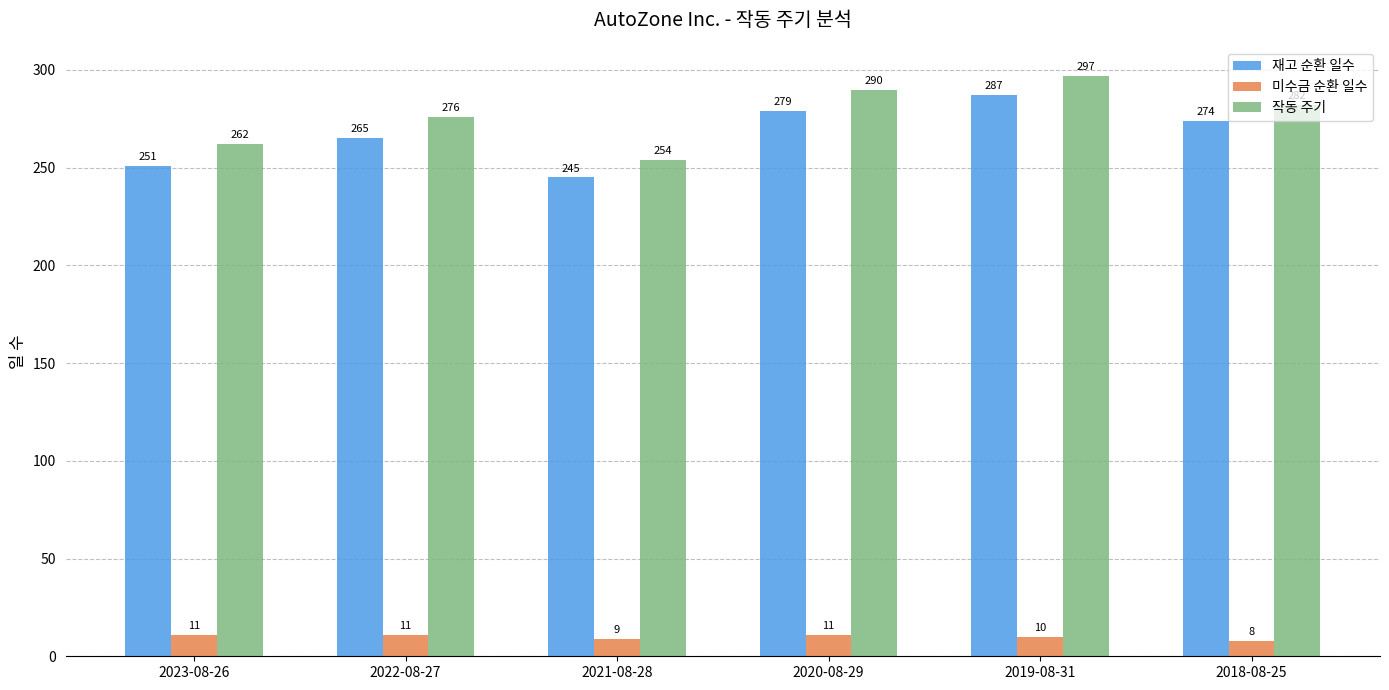

What are all the series names shown in the legend?

재고 순환 일수, 미수금 순환 일수, 작동 주기